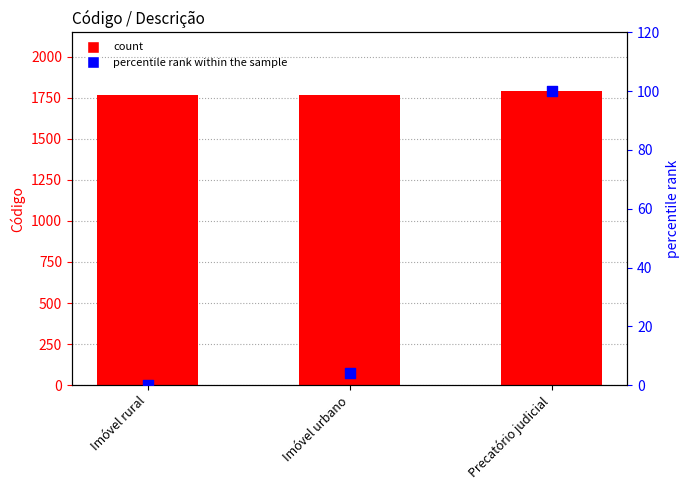

At how many categories does at least one series exceed 937?

3